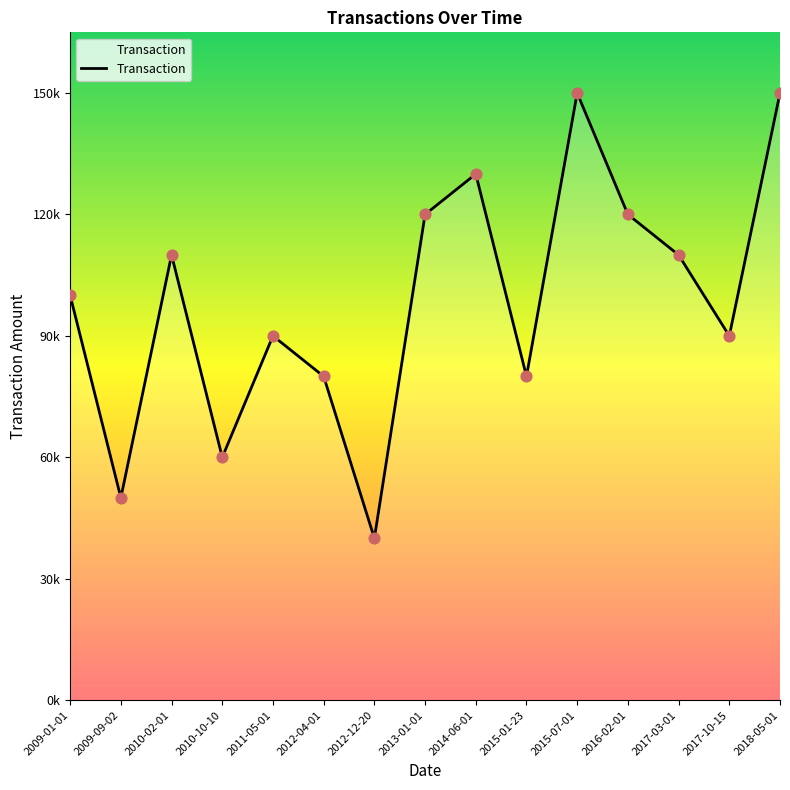

What is the ratio of the value at 2010-10-10 to the value at 2016-02-01?

0.5